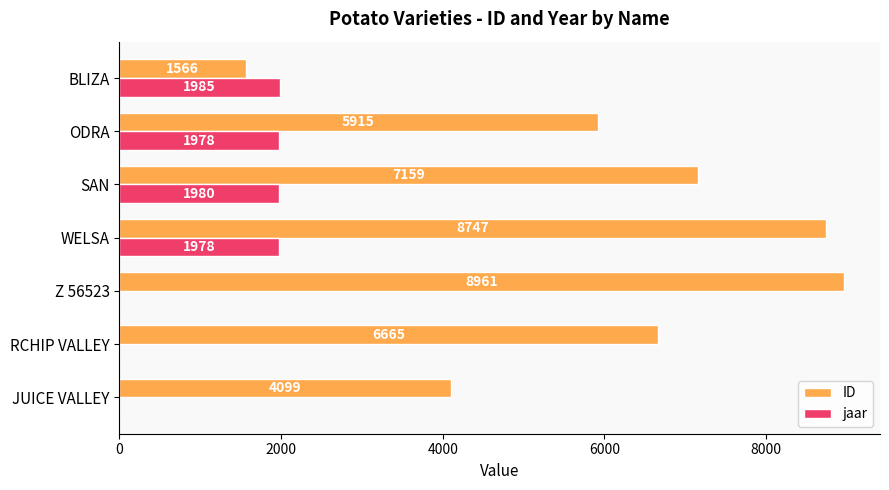

At which label does jaar reach its peak?

BLIZA